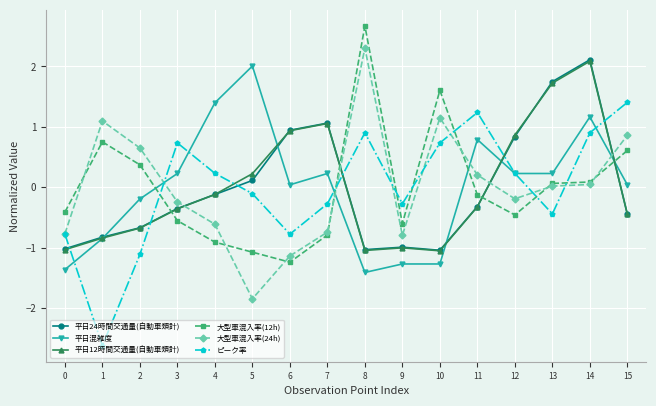

How many categories are shown in the chart?

16